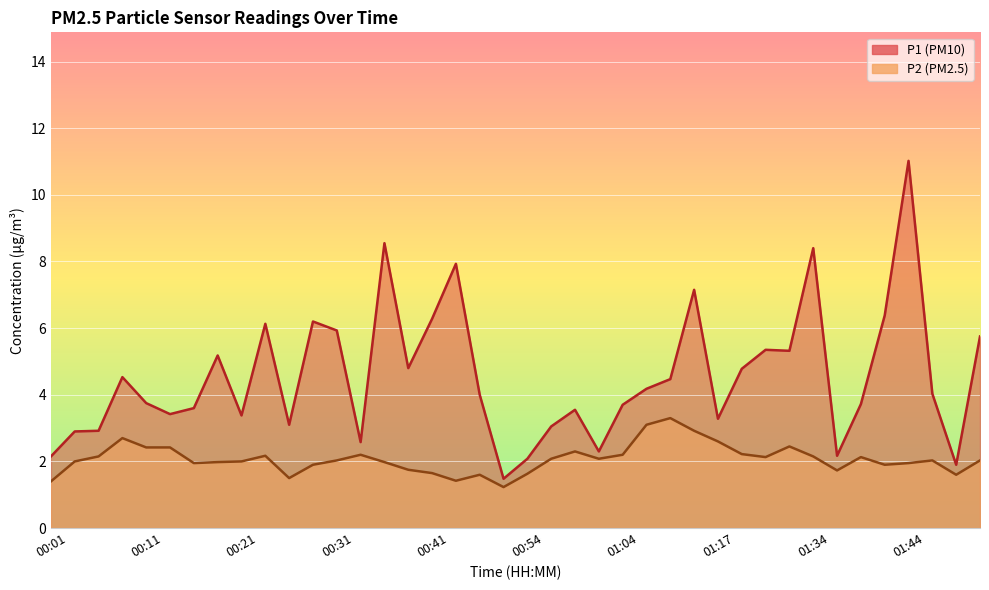

What are all the series names shown in the legend?

P1, P2